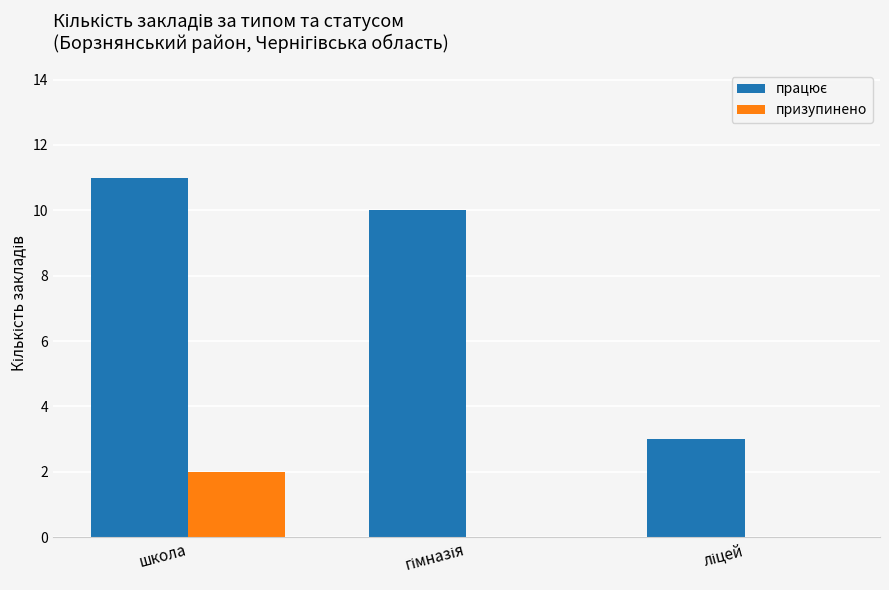

At which category is the sum across all series the highest?

школа